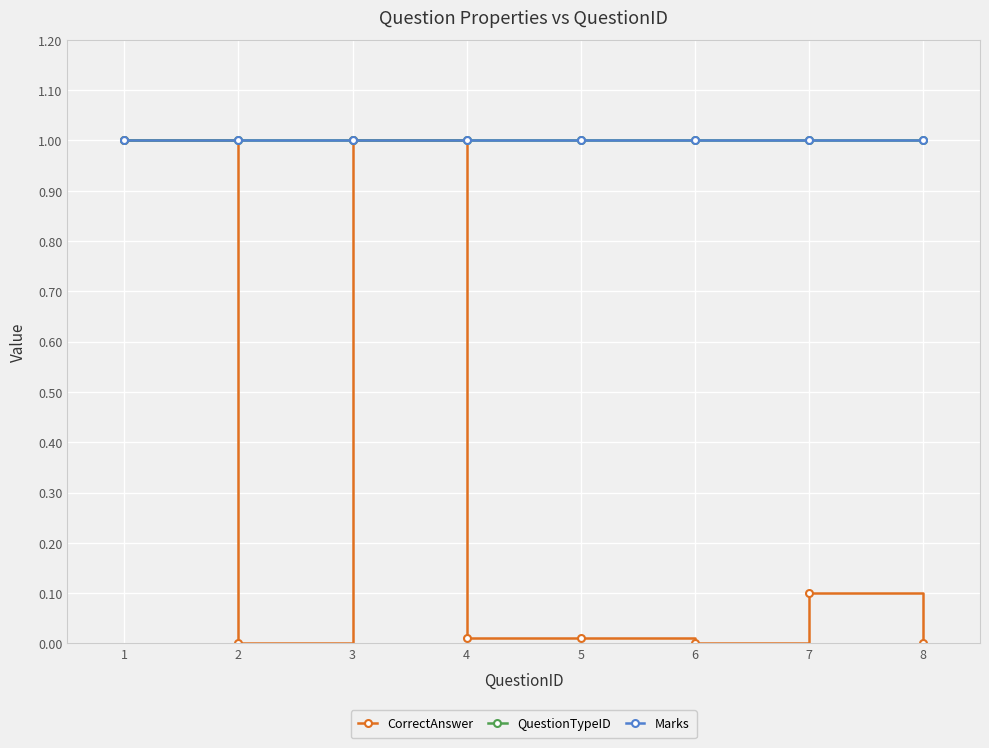

True or false: CorrectAnswer and Marks cross at least once.

False